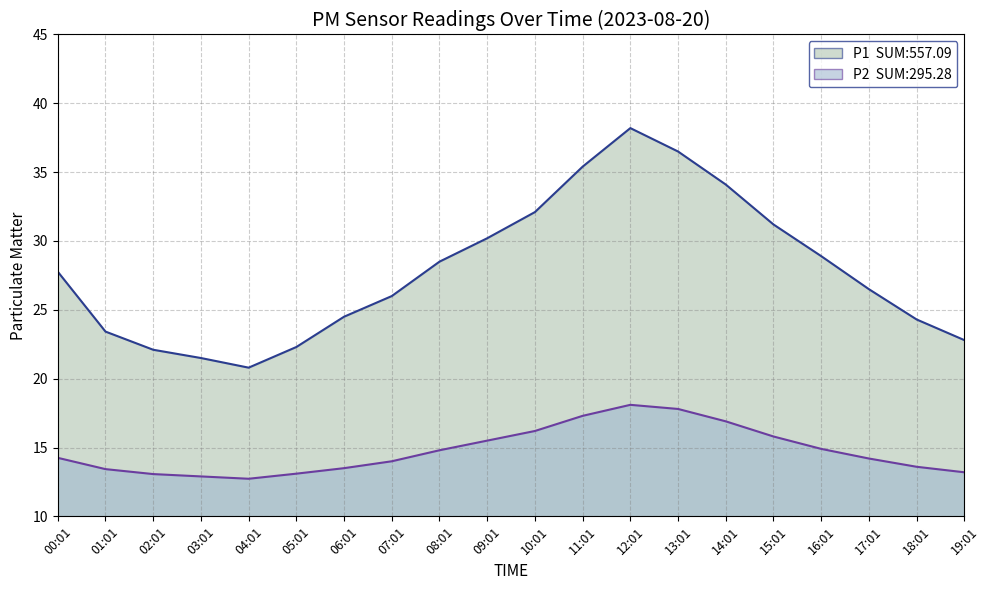

Reading left to right, extract all data points from this chart.

P1: 00:01=27.8	01:01=23.4	02:01=22.1	03:01=21.5	04:01=20.8	05:01=22.3	06:01=24.5	07:01=26.0	08:01=28.5	09:01=30.2	10:01=32.1	11:01=35.4	12:01=38.2	13:01=36.5	14:01=34.1	15:01=31.2	16:01=28.9	17:01=26.5	18:01=24.3	19:01=22.8
P2: 00:01=14.2	01:01=13.4	02:01=13.1	03:01=12.9	04:01=12.7	05:01=13.1	06:01=13.5	07:01=14.0	08:01=14.8	09:01=15.5	10:01=16.2	11:01=17.3	12:01=18.1	13:01=17.8	14:01=16.9	15:01=15.8	16:01=14.9	17:01=14.2	18:01=13.6	19:01=13.2